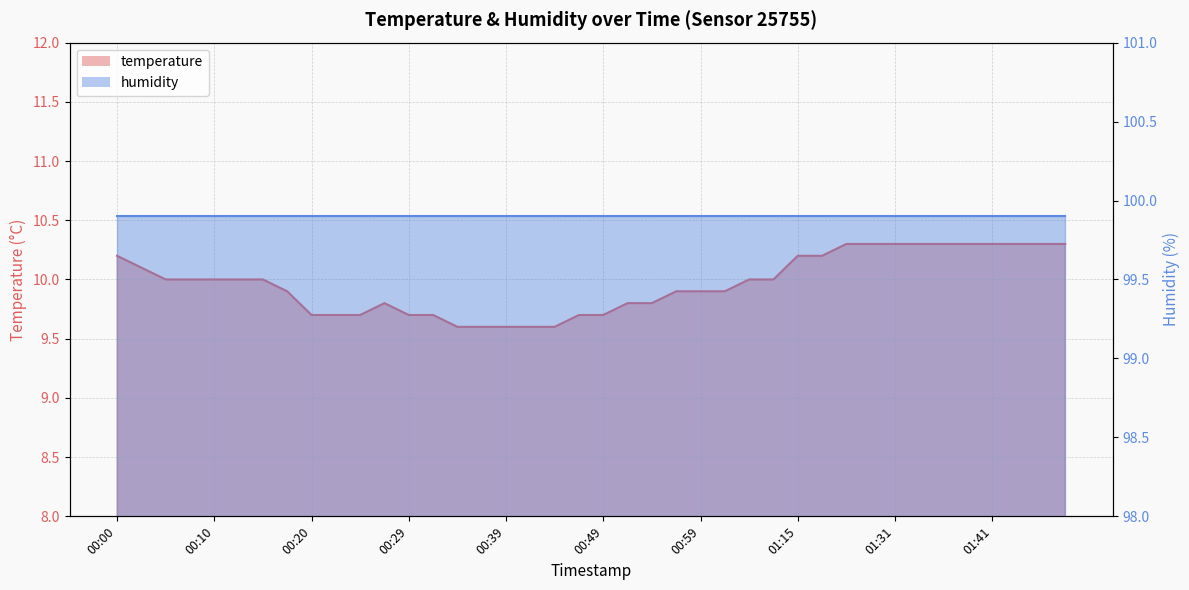

Approximately how many times larger is the value at 01:01 compared to 01:26?

1.0